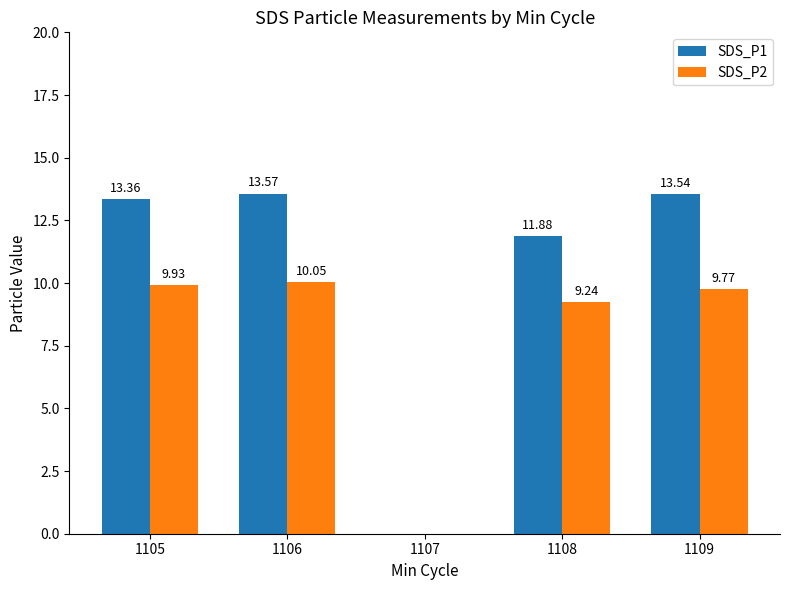

How many data points in SDS_P1 are above 13?

3